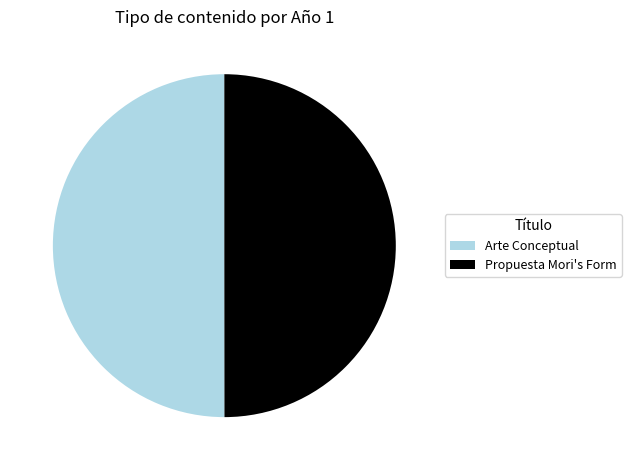

How many segments does this pie chart have?

2